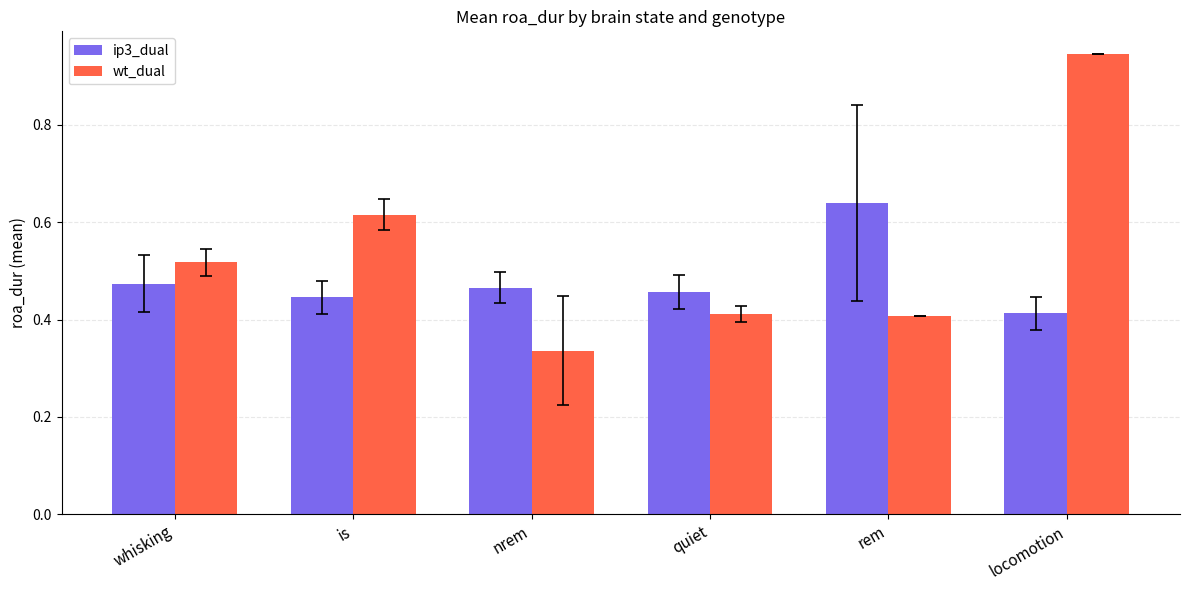

Between is and locomotion, which series saw the biggest shift?

wt_dual